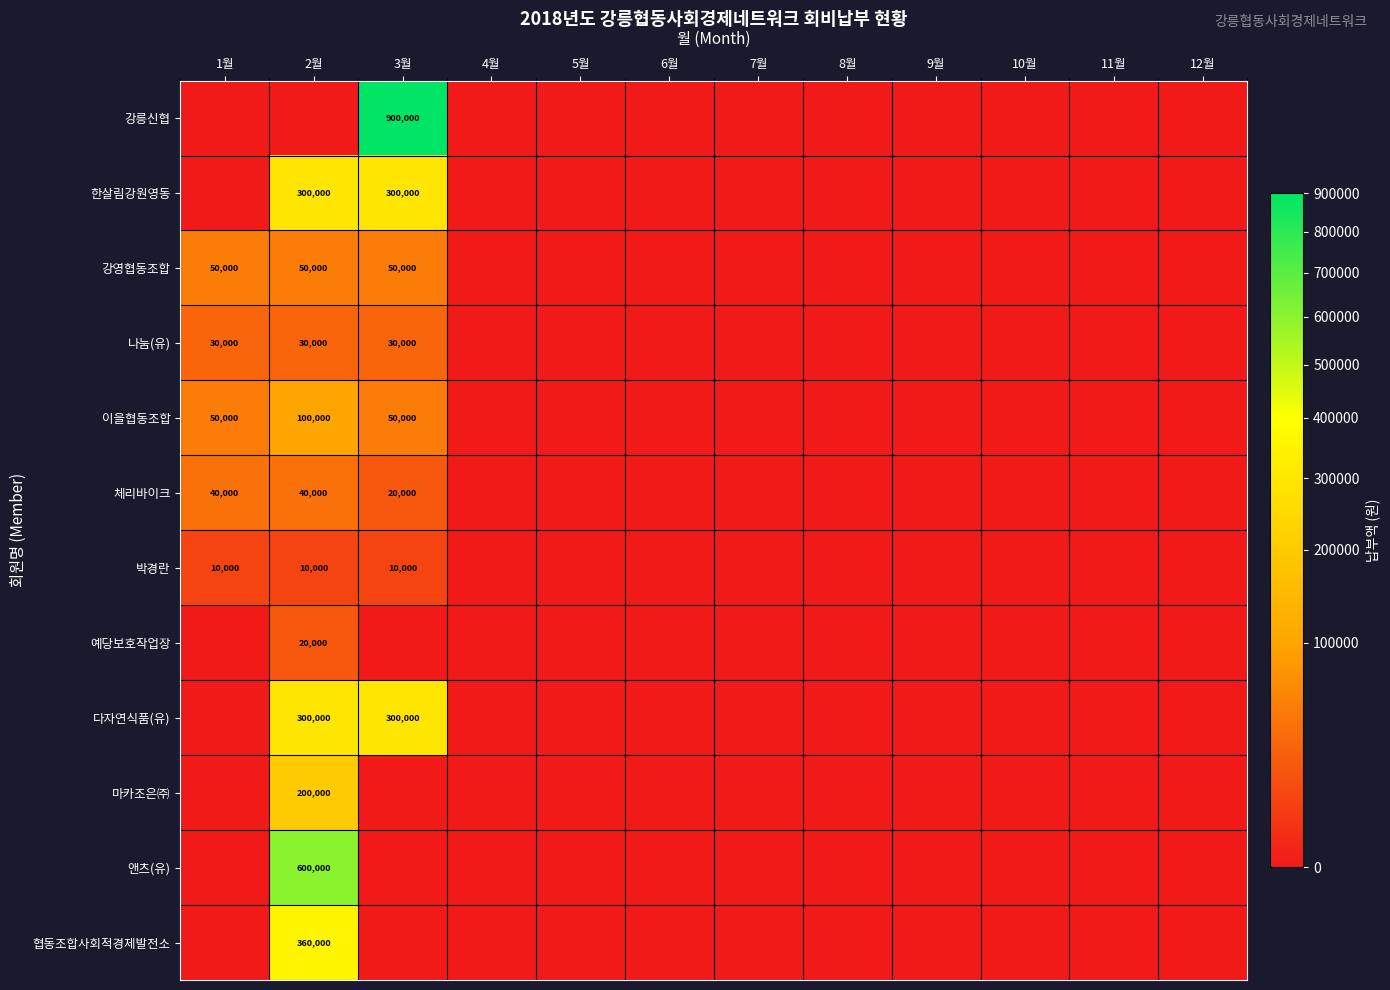

Is it true that 체리바이크 equals 13080 at 3월?

False